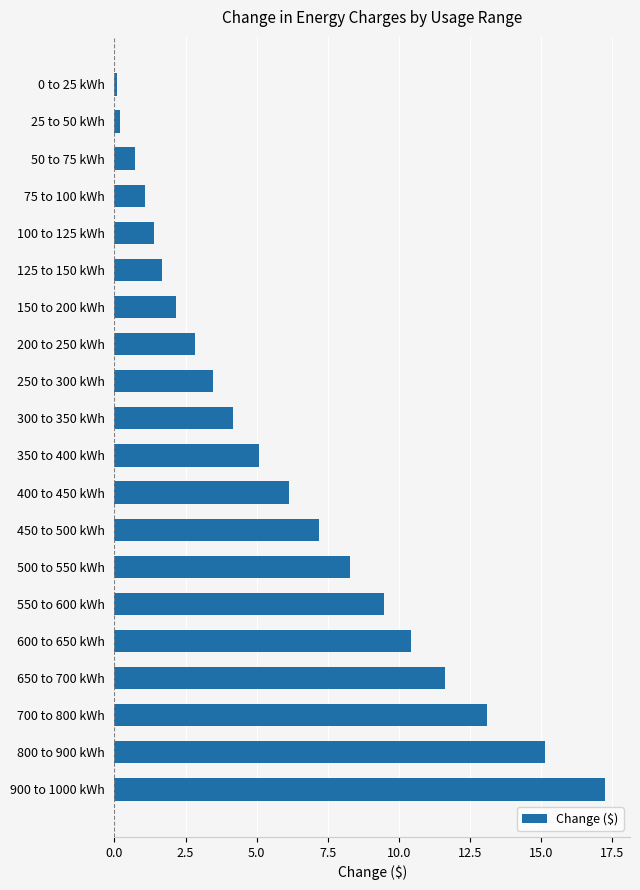

What is the label of the 11th bar from the bottom?

300 to 350 kWh